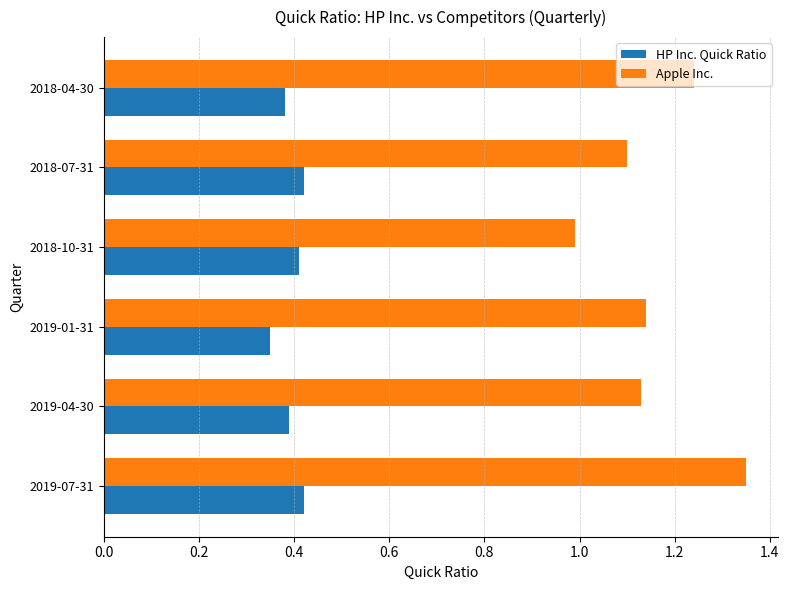

Which series has the largest total across all categories?

Apple Inc.